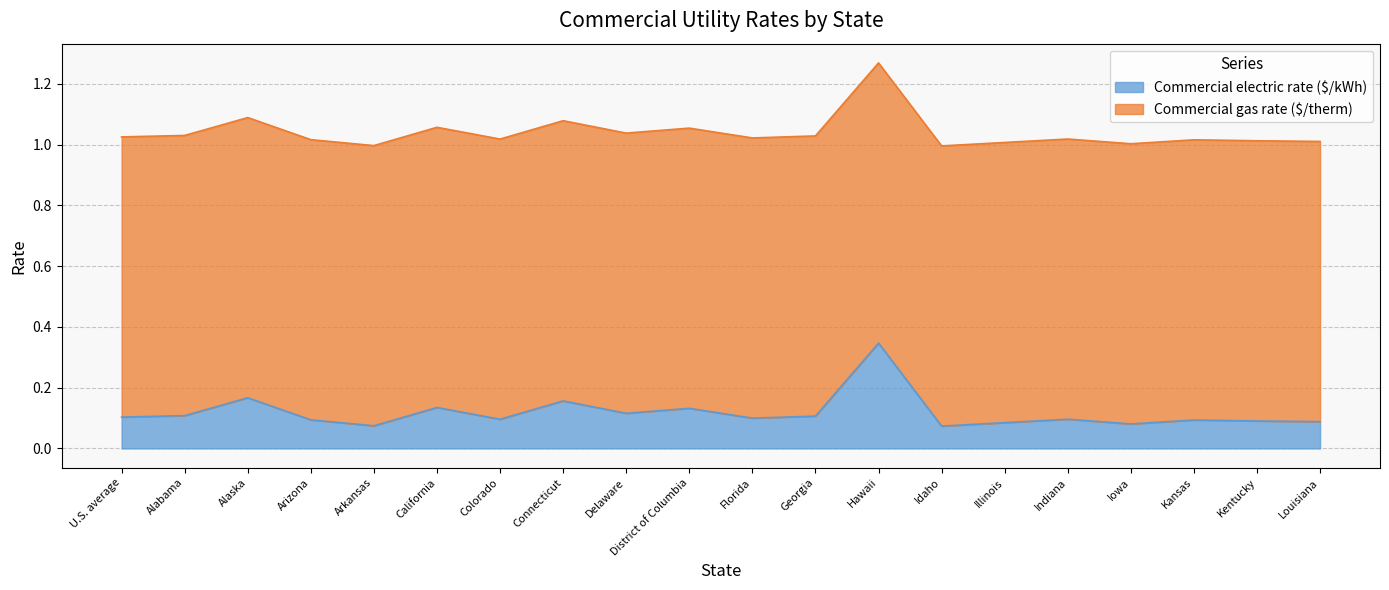

How many values are between 0 and 1?

20